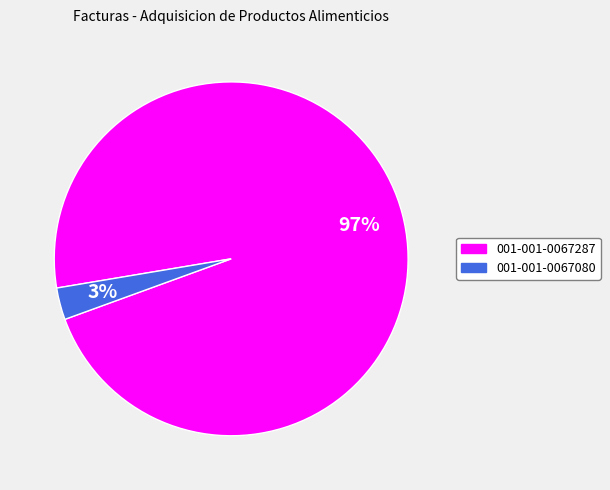

Is the sum of 001-001-0067080 and 001-001-0067287 greater than half?

Yes